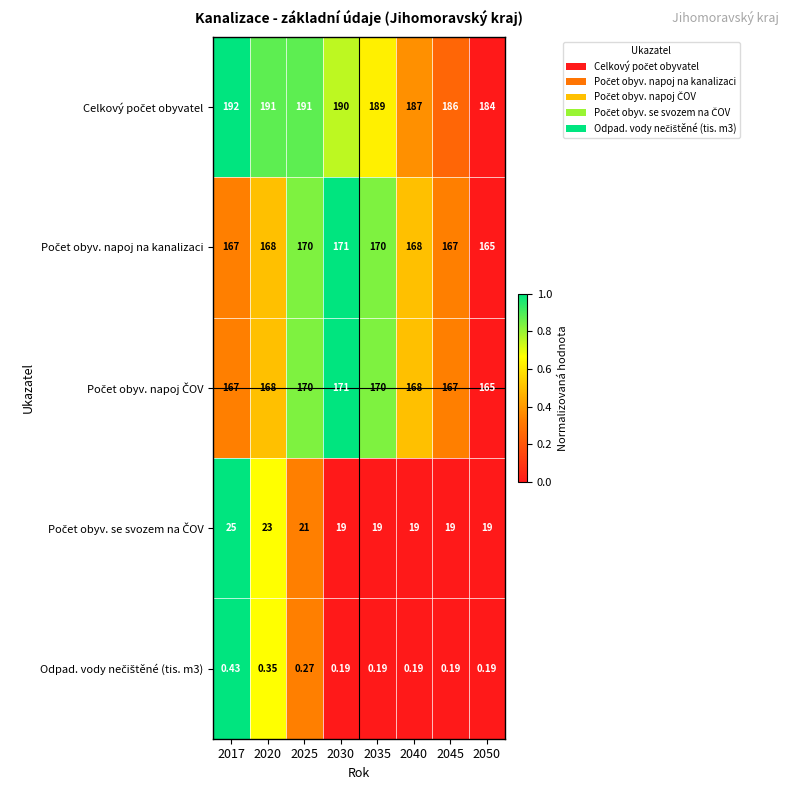

Which series has the largest total across all categories?

Celkový počet obyvatel